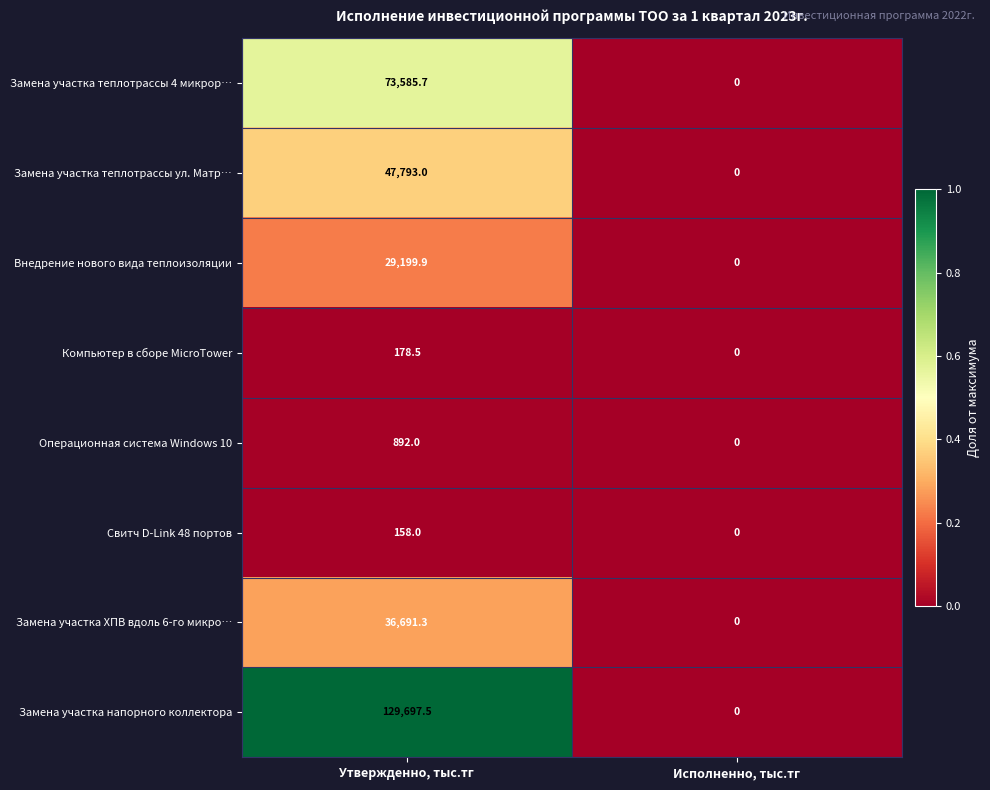

True or false: Внедрение нового вида теплоизоляции has a value of 17976.8 at Утвержденно, тыс.тг.

False